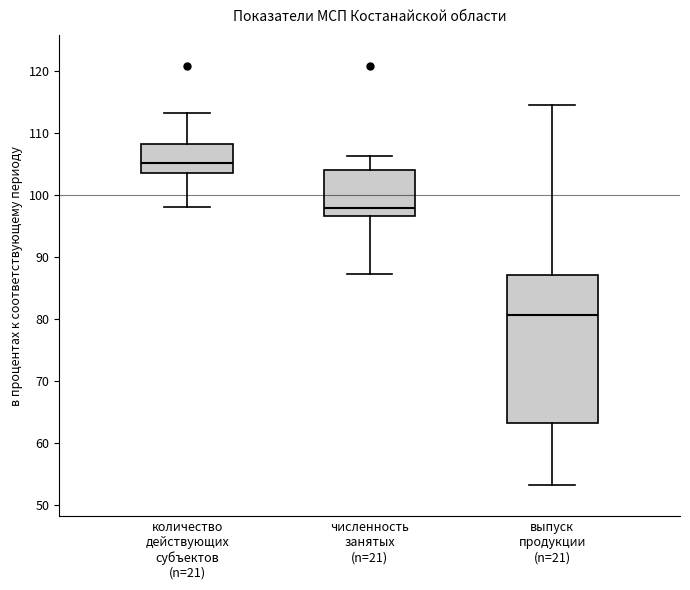

Reading left to right, read every box against the y-axis: the position of its median line, the range the box covers, and the ends of its whiskers. The values are not printed on the chart, so give them approximately, as read against the axis.

количество действующих субъектов (n=21): median 105, box 104 to 108, whiskers 98 to 113
численность занятых (n=21): median 98, box 97 to 104, whiskers 87 to 106
выпуск продукции (n=21): median 81, box 63 to 87, whiskers 53 to 115